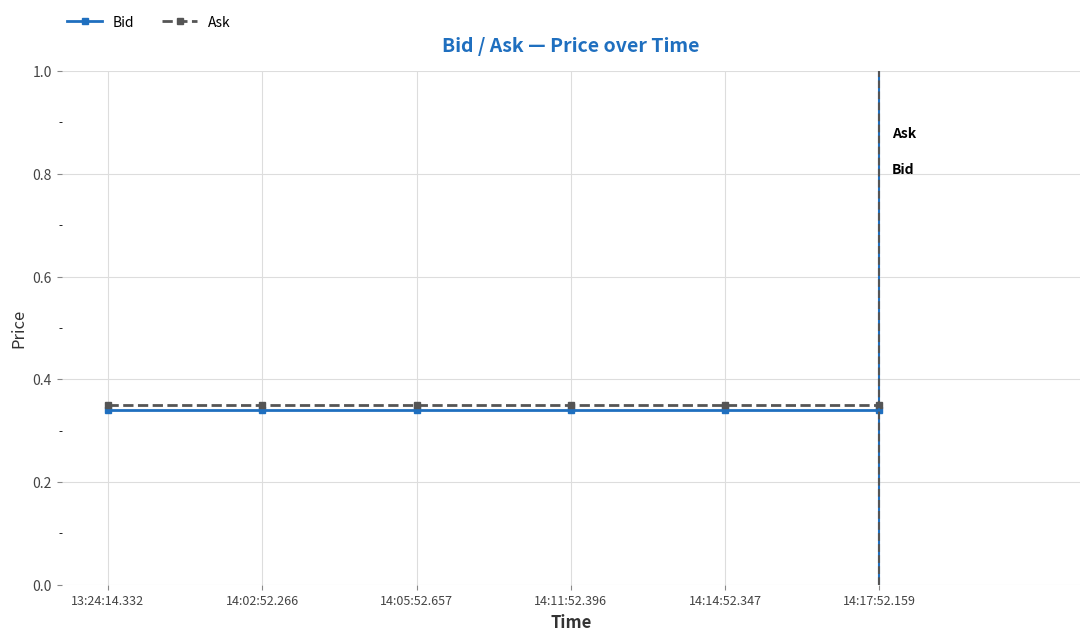

True or false: Bid has a value of 0.6 at 13:24:14.332.

False